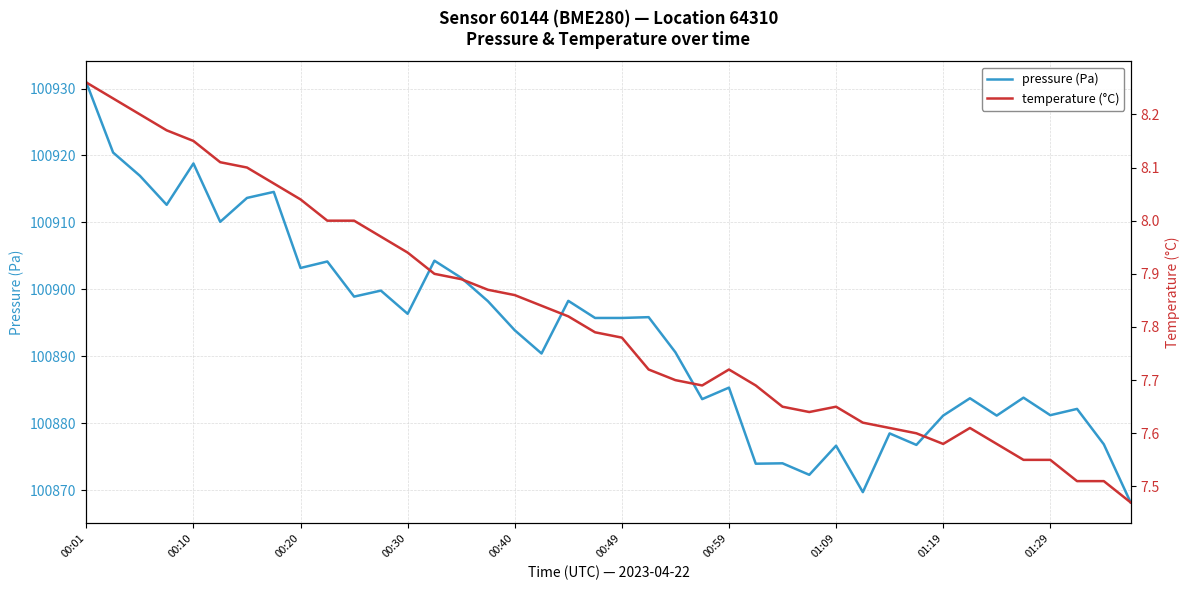

Rank the series by their average value, from lowest to highest.

temperature (°C), pressure (Pa)